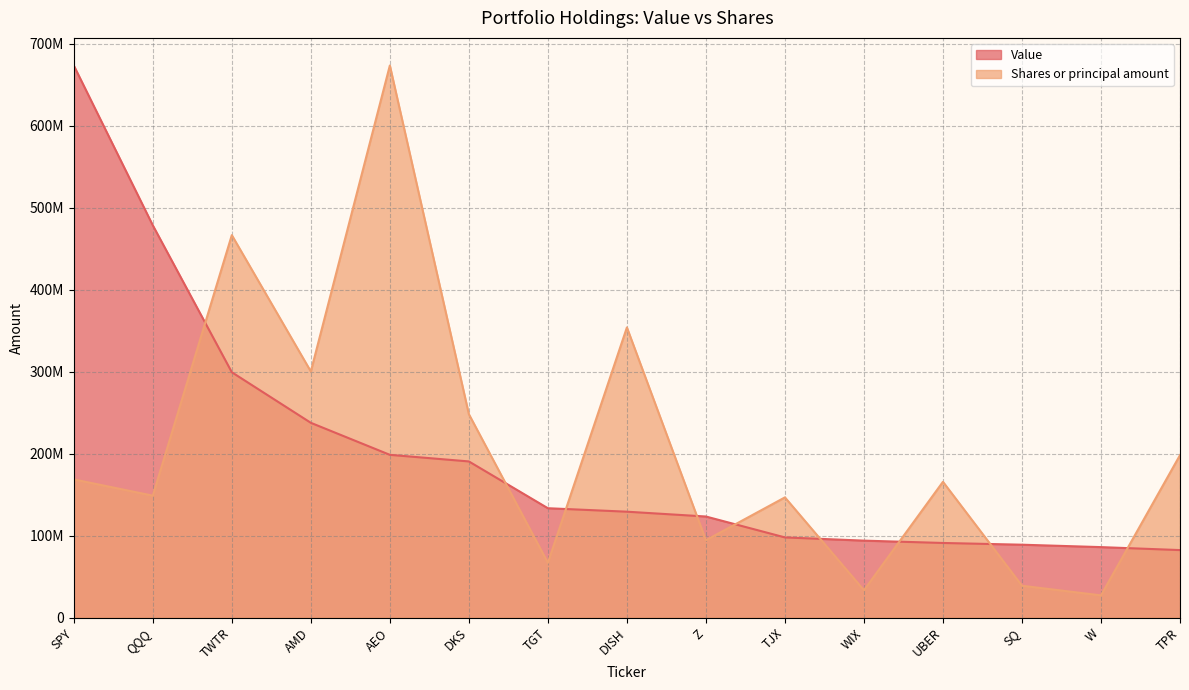

Which series has the widest spread of values?

Shares or principal amount